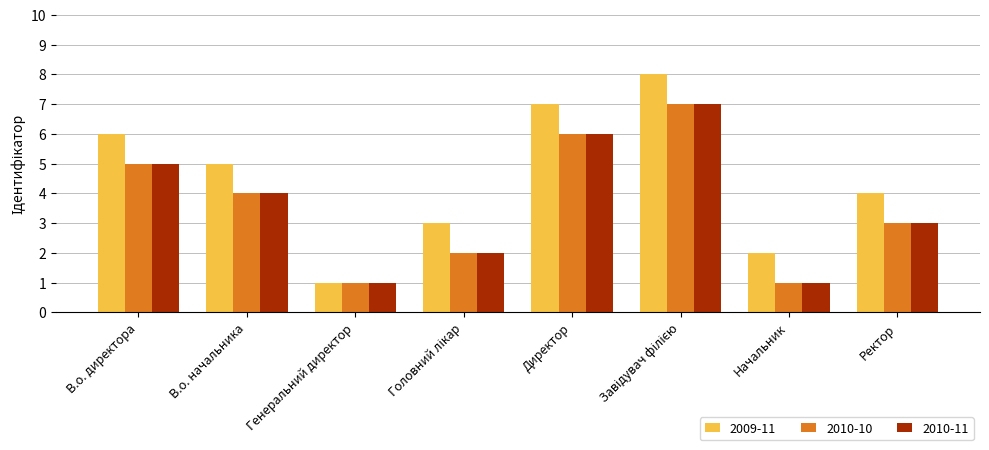

Which series has the widest spread of values?

2009-11